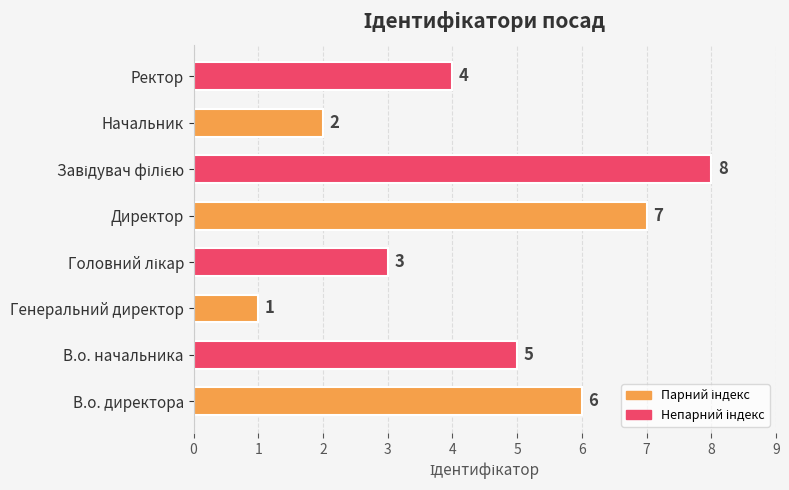

How many distinct data groups are displayed?

1